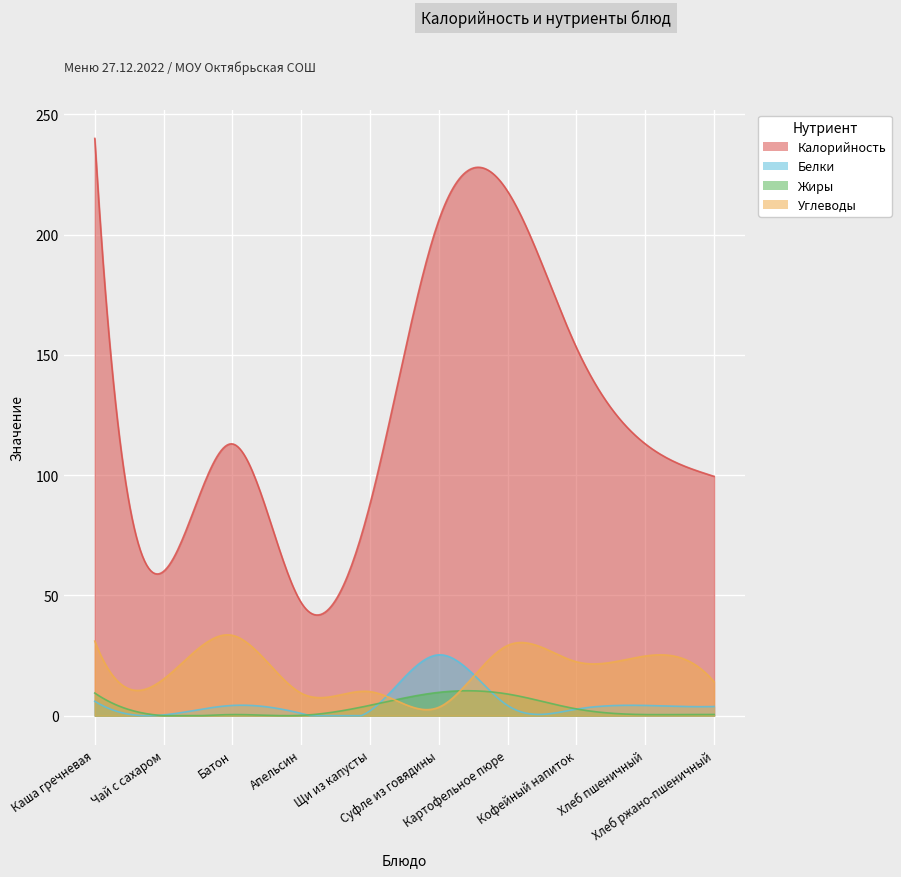

Which category has the highest value across all series?

Каша гречневая